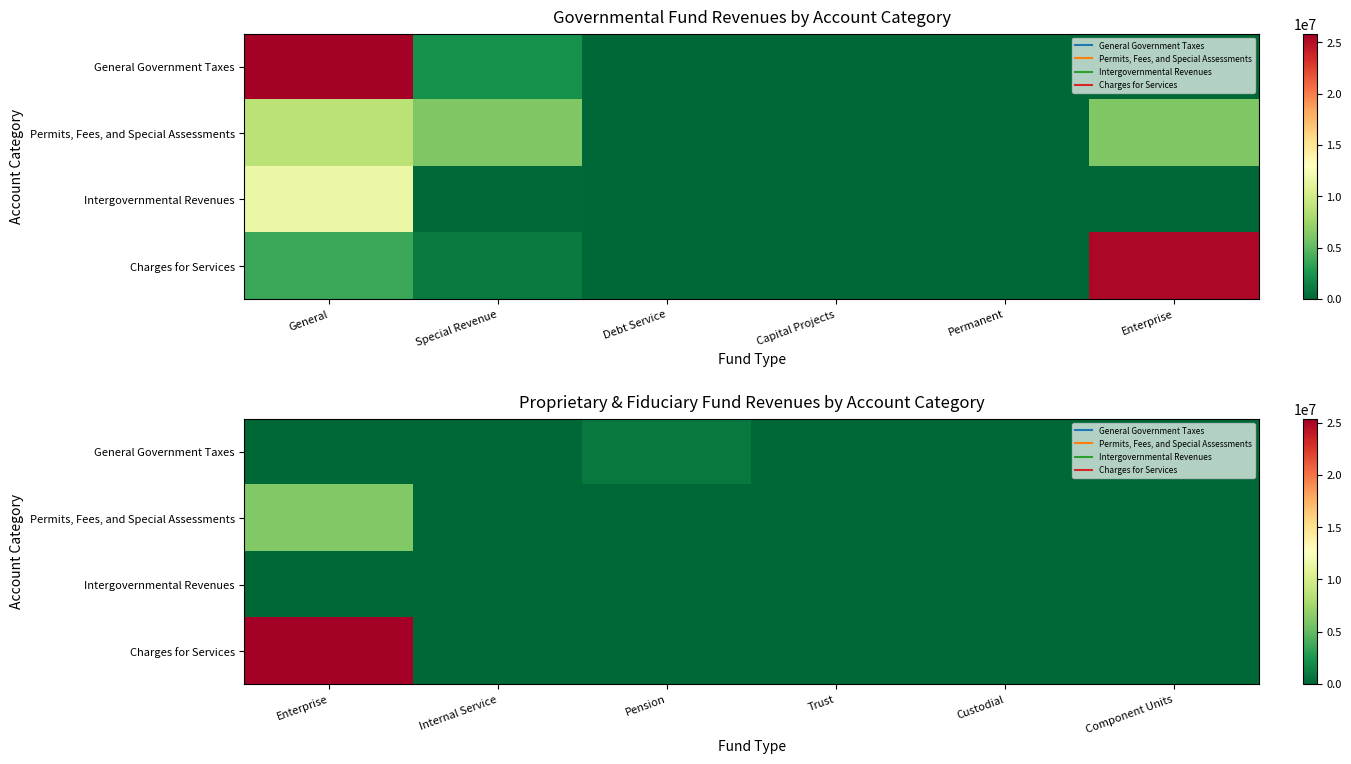

At Custodial, list the series in order from largest to smallest.

General Government Taxes, Permits, Fees, and Special Assessments, Intergovernmental Revenues, Charges for Services